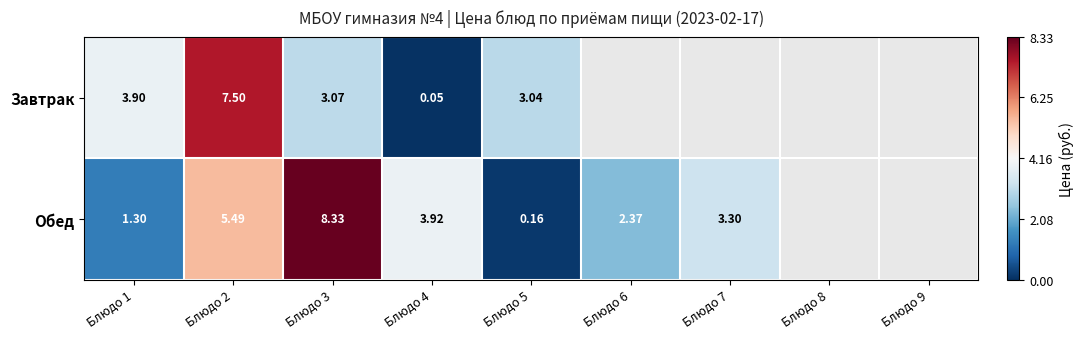

Is the value of Обед at Блюдо 1 greater than the value of Завтрак at Блюдо 5?

No